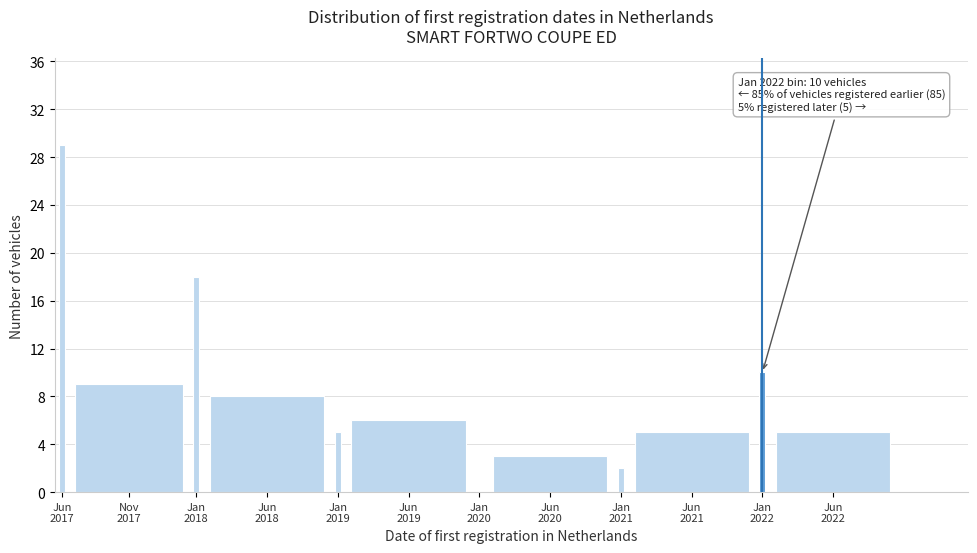

What is the sum of all values?

100